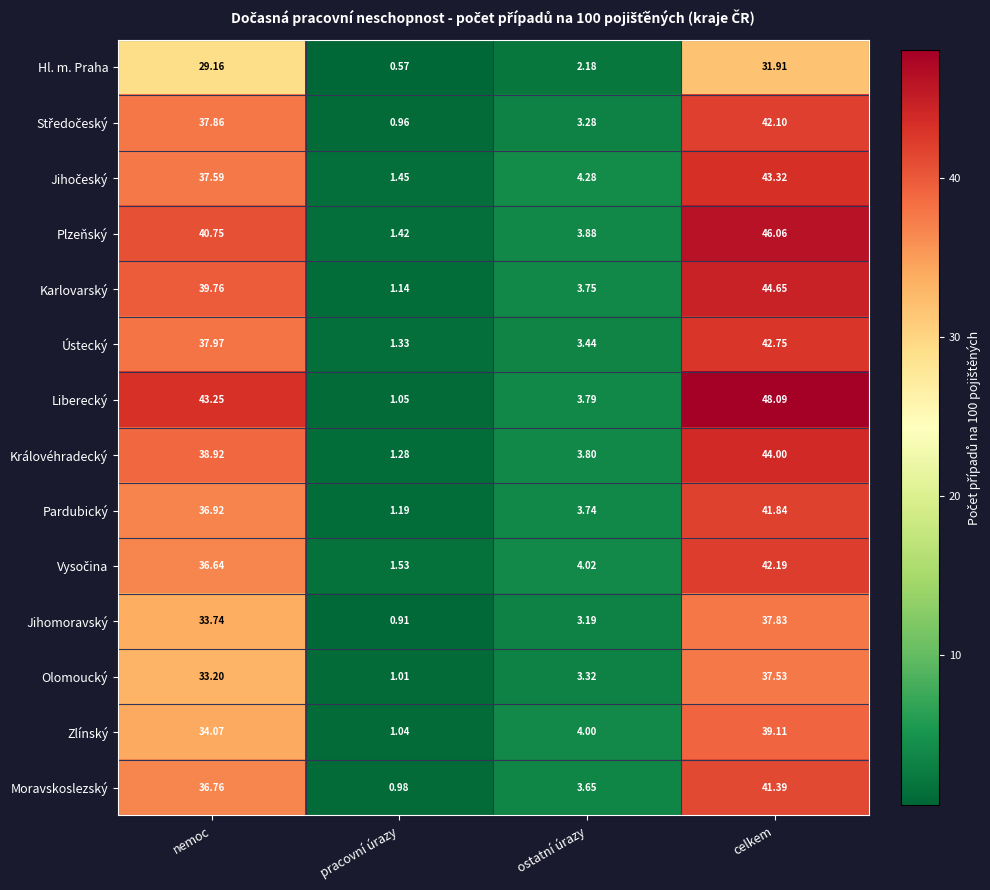

What is the maximum value shown in the chart?

48.1